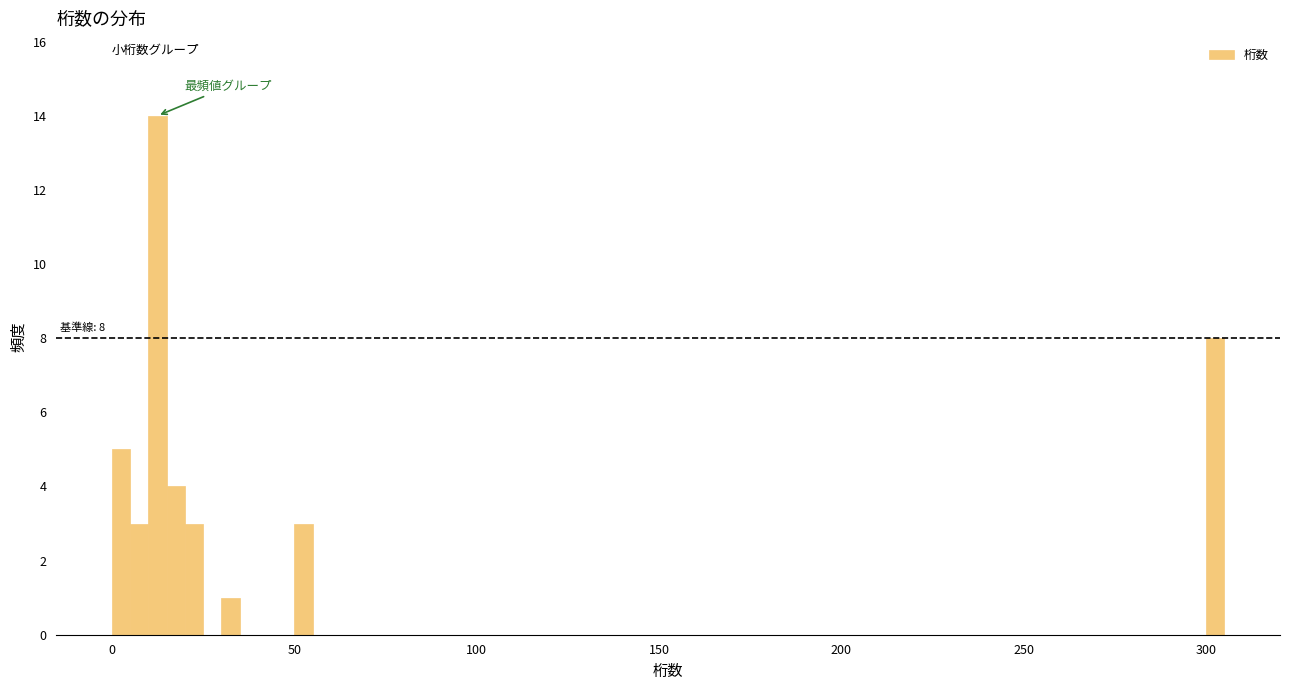

Around what value on the x-axis is the tallest bar? Give the approximate position of its centre, as read against the axis.

15